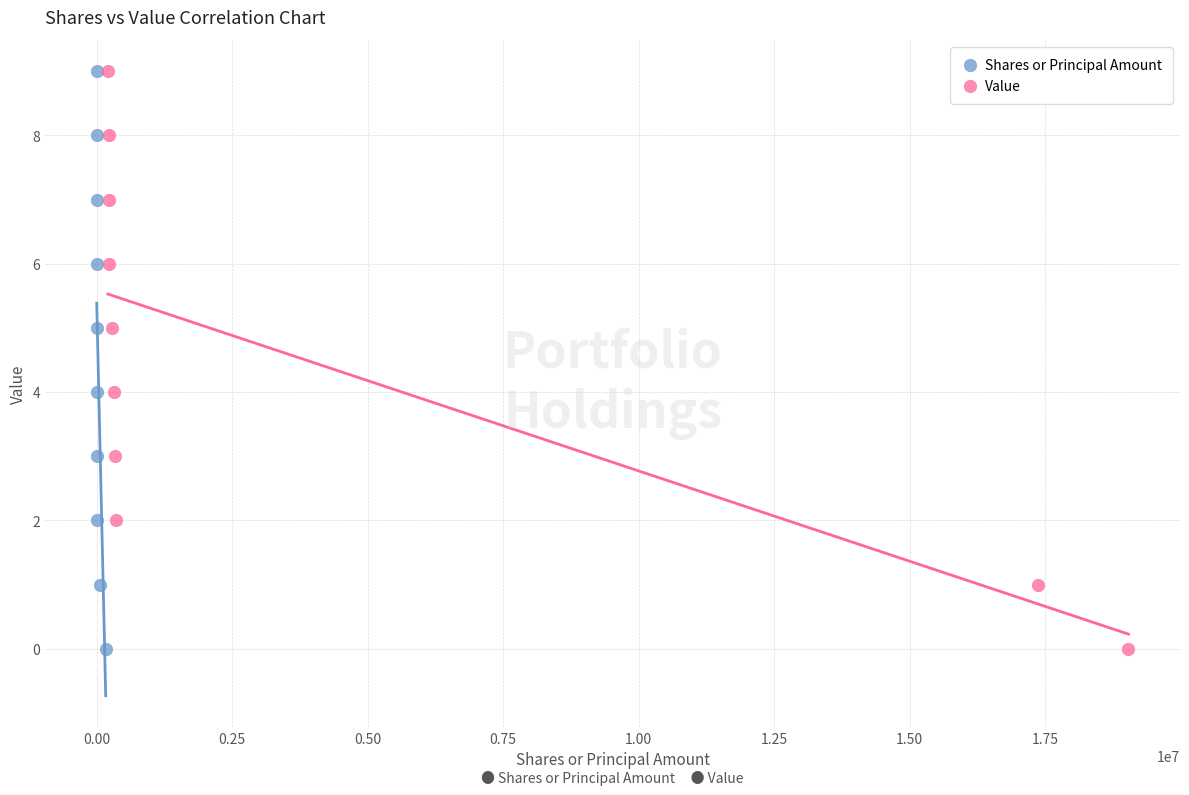

What are all the series names shown in the legend?

Shares or Principal Amount, Value